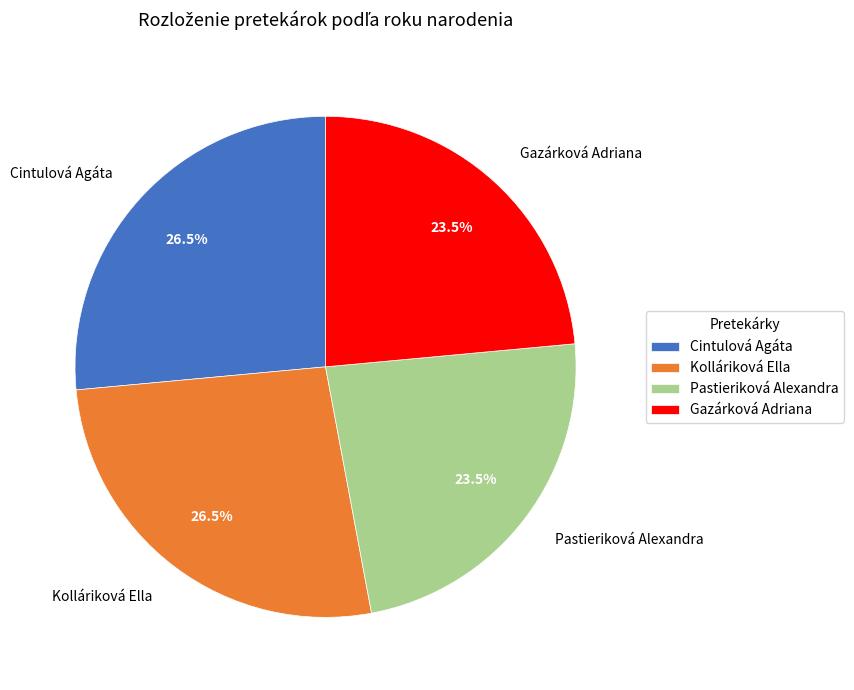

Is the sum of Gazárková Adriana and Pastieriková Alexandra greater than half?

No